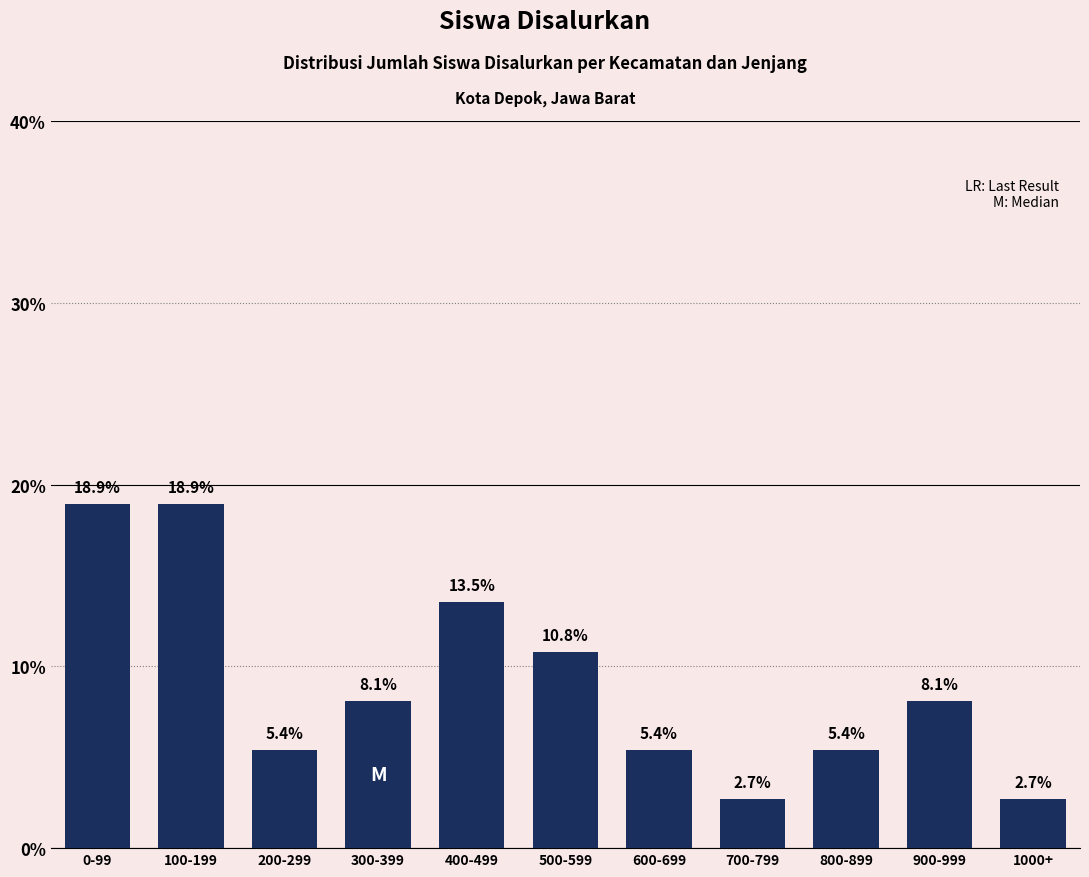

Reading right to left, what are all the values shown in this chart?

2.7	8.1	5.4	2.7	5.4	10.8	13.5	8.1	5.4	18.9	18.9